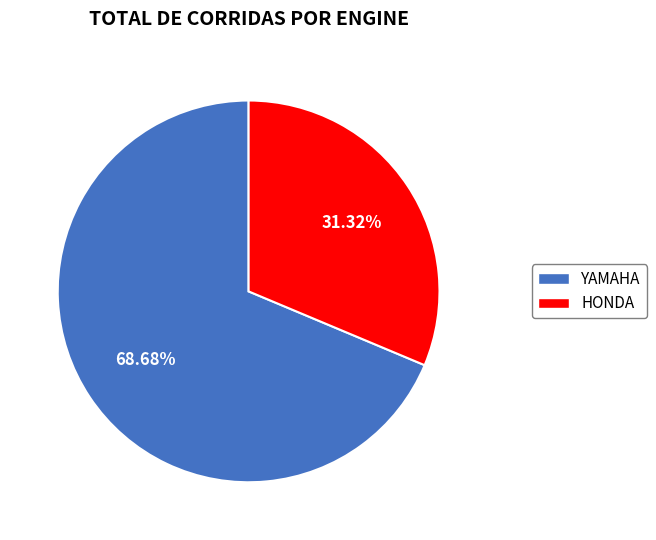

Between HONDA and YAMAHA, which is larger?

YAMAHA